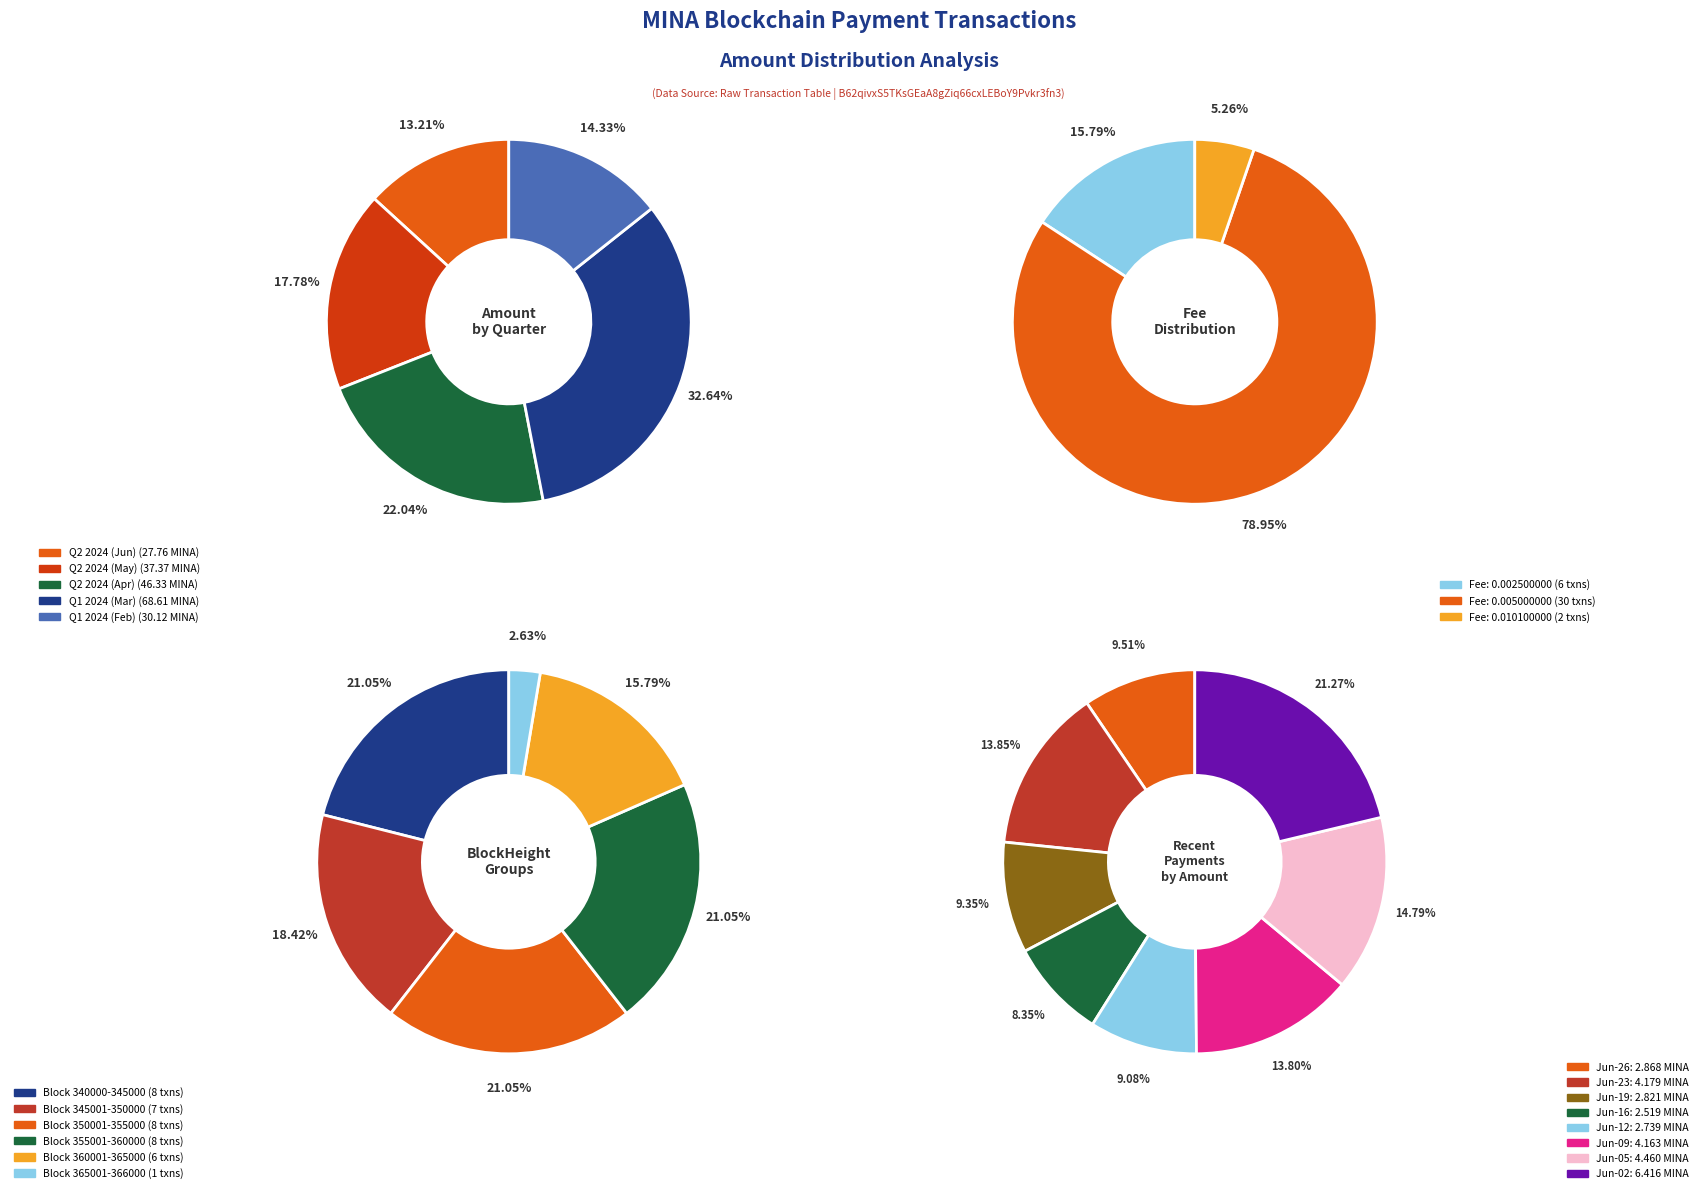

Does 31 account for over 50% of the chart?

No